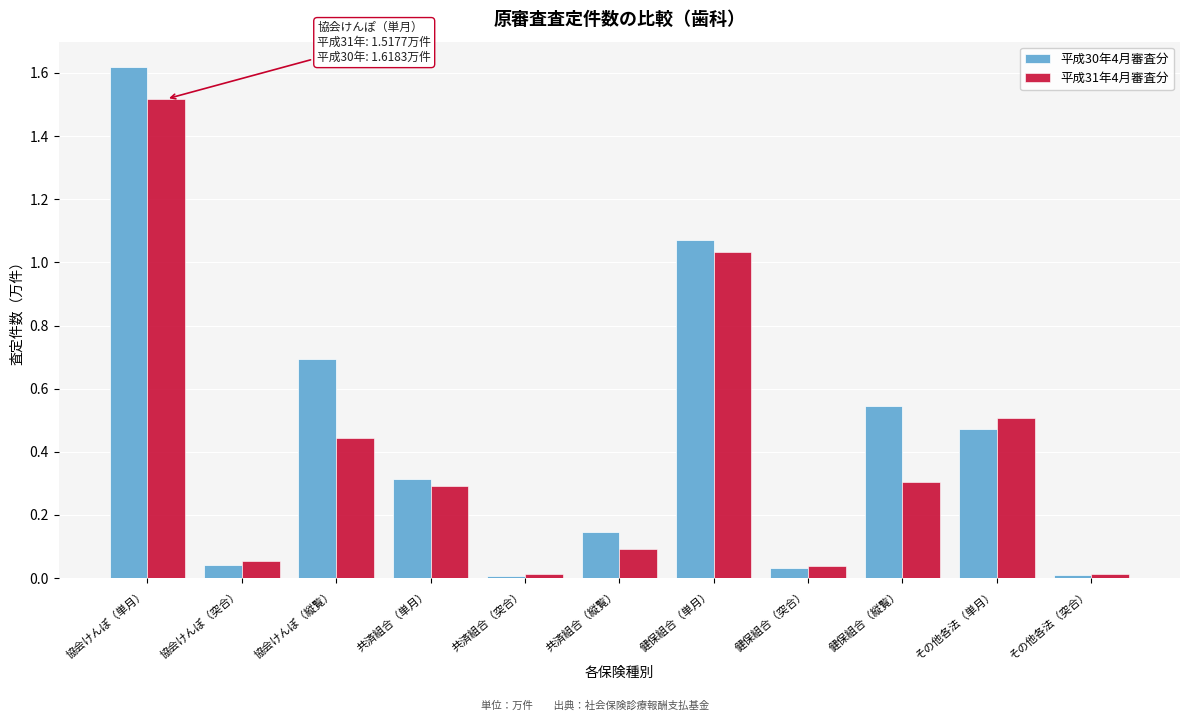

Which series has the widest spread of values?

平成30年4月審査分